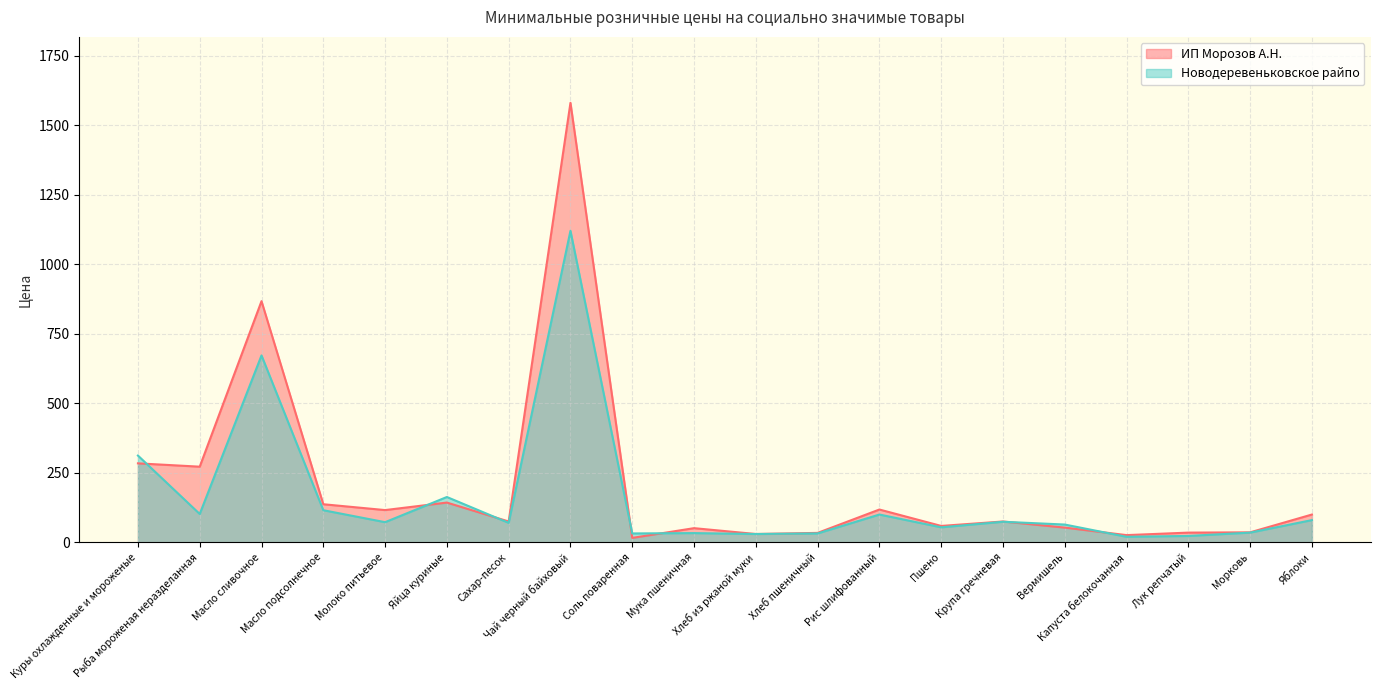

True or false: ИП Морозов А.Н. has a value of 100.0 at Яблоки.

True